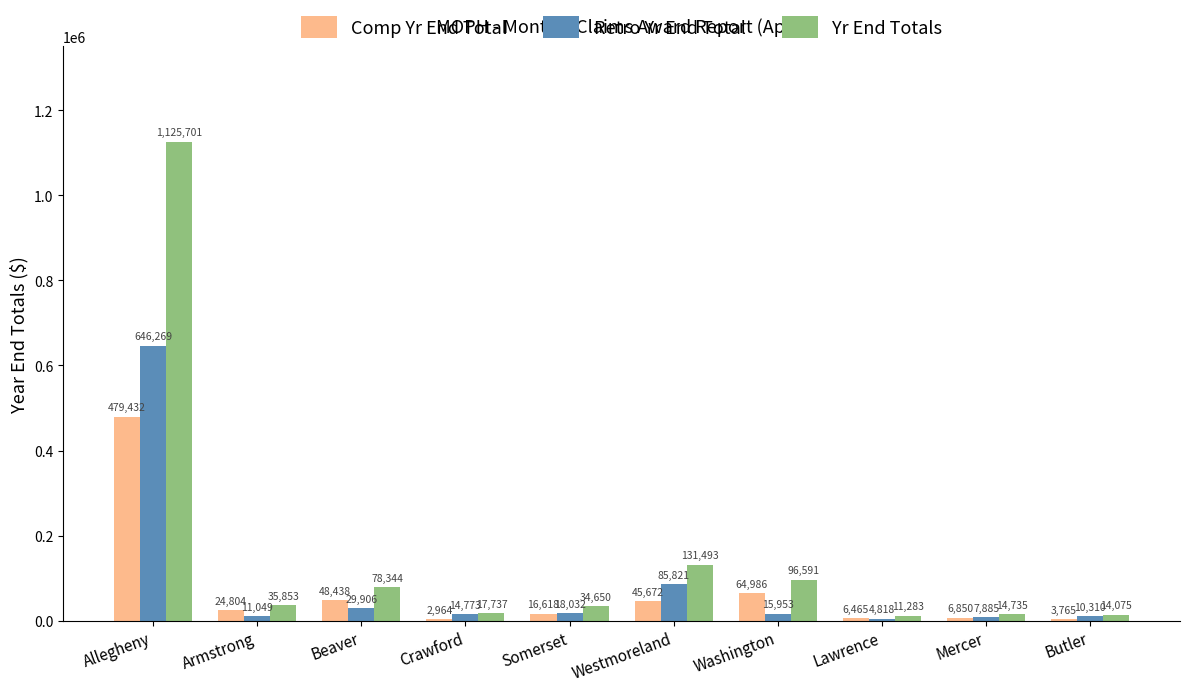

Between Allegheny and Somerset, which series saw the biggest shift?

Yr End Totals